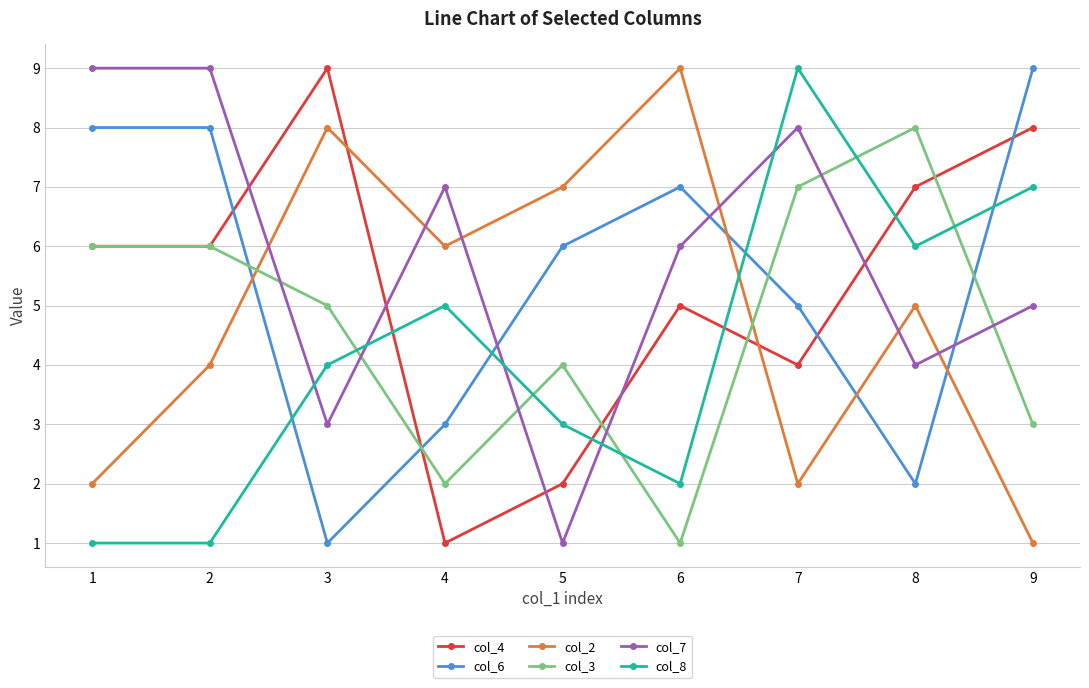

True or false: col_2 and col_6 intersect in this chart.

True